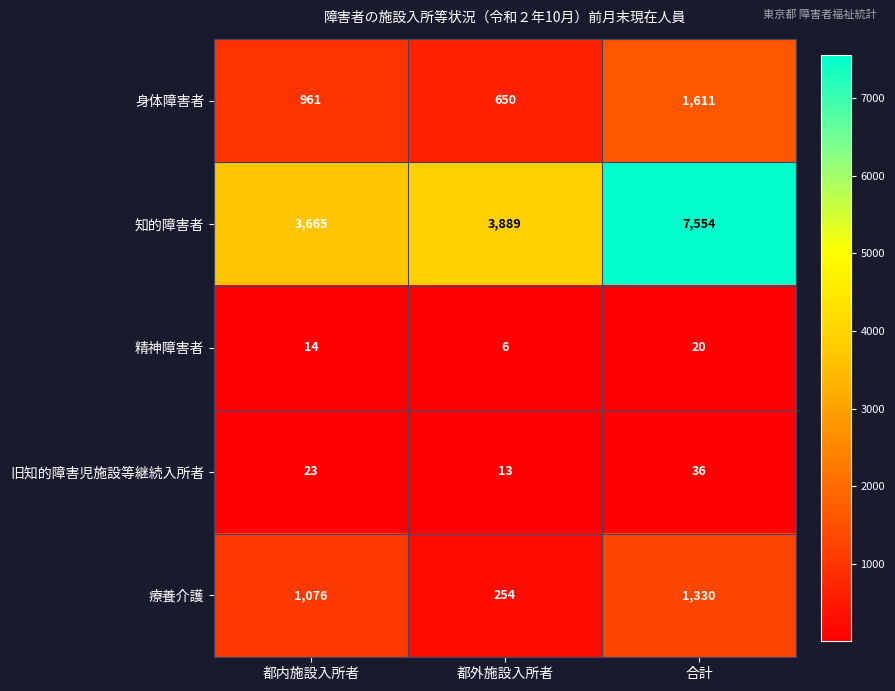

Reading left to right, transcribe all the data shown in this chart.

身体障害者: 961	650	1611
知的障害者: 3665	3889	7554
精神障害者: 14	6	20
旧知的障害児施設等継続入所者: 23	13	36
療養介護: 1076	254	1330